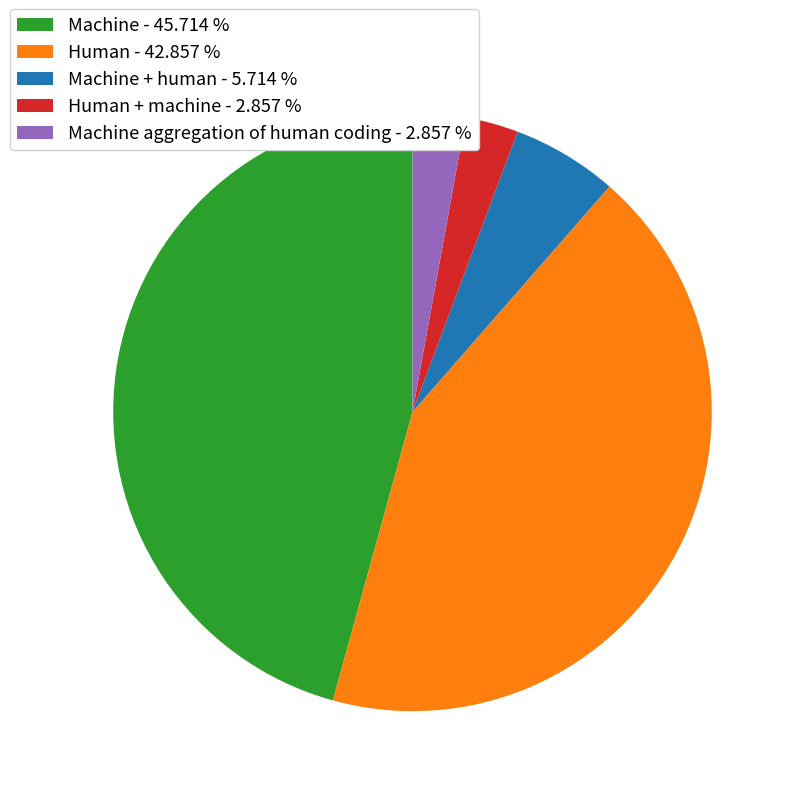

Is the sum of Human + machine - 2.857 % and Machine + human - 5.714 % greater than half?

No